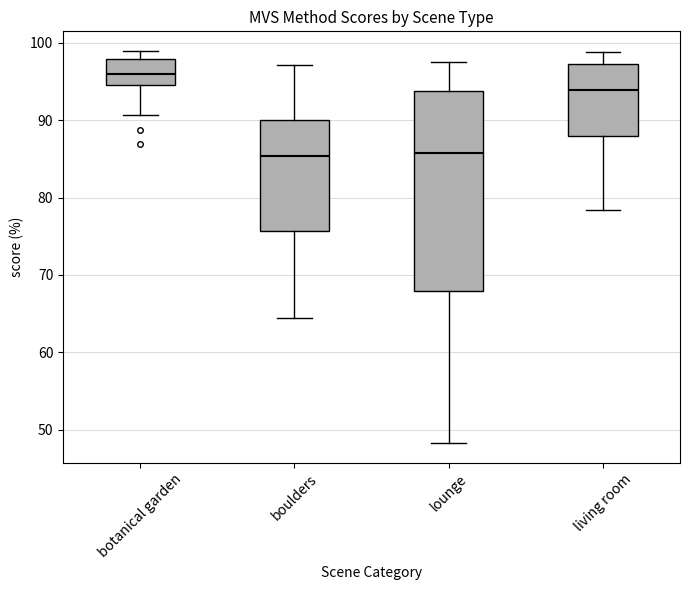

Where does the median line of the box for botanical garden sit on the y-axis? The values are not printed on the chart, so give them approximately, as read against the axis.

96